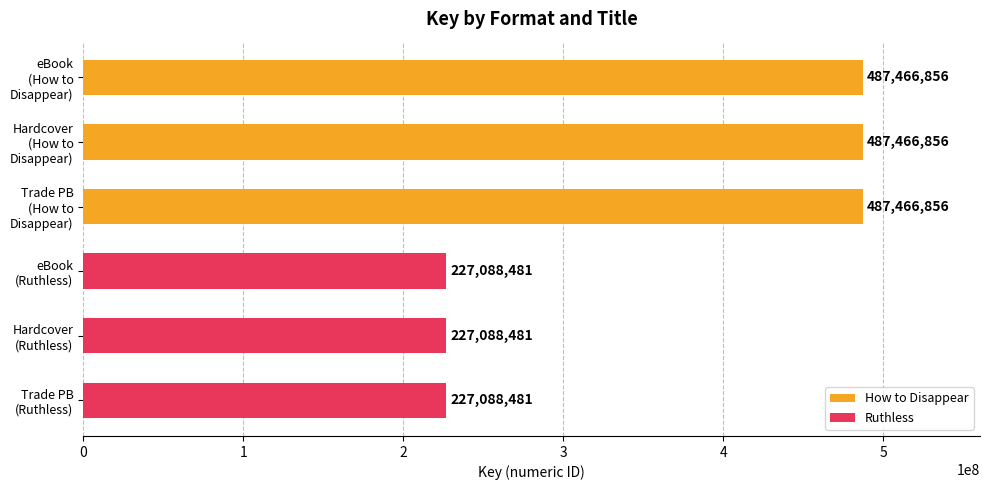

What is the difference between the maximum and minimum values?

260378375